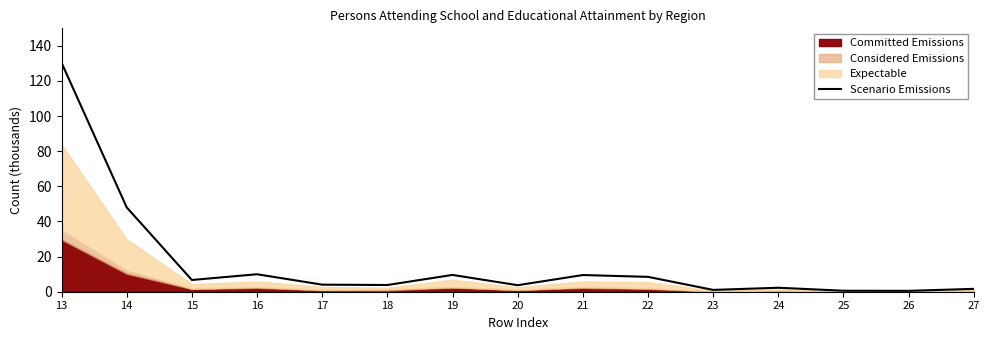

Where does the data first go above 4?

13